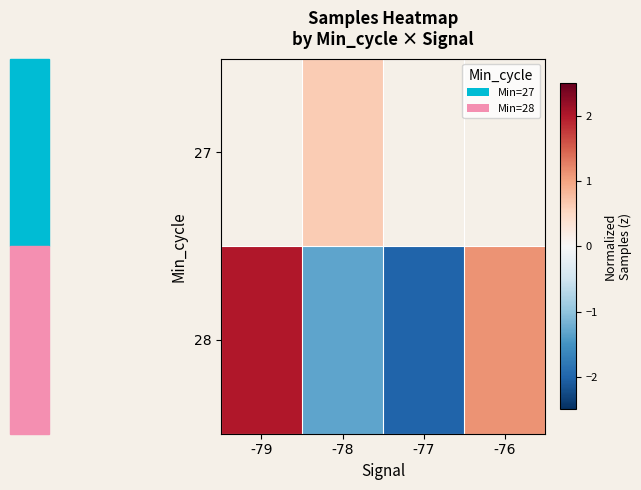

Between -79 and -77, which series saw the biggest shift?

28